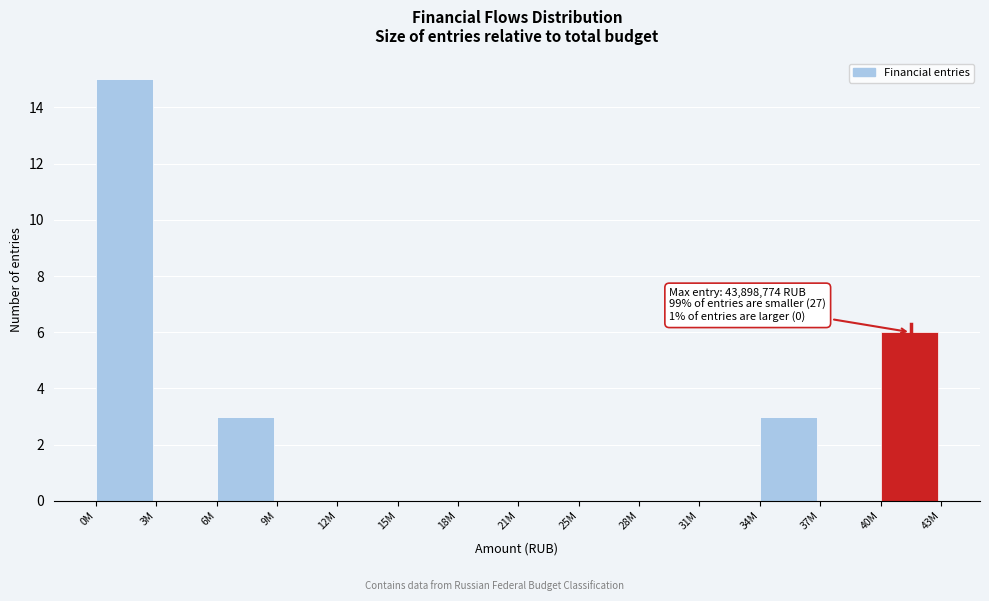

Reading left to right, transcribe all the data shown in this chart.

0M=15	3M=0	6M=3	9M=0	12M=0	15M=0	18M=0	21M=0	25M=0	28M=0	31M=0	34M=3	37M=0	40M=6